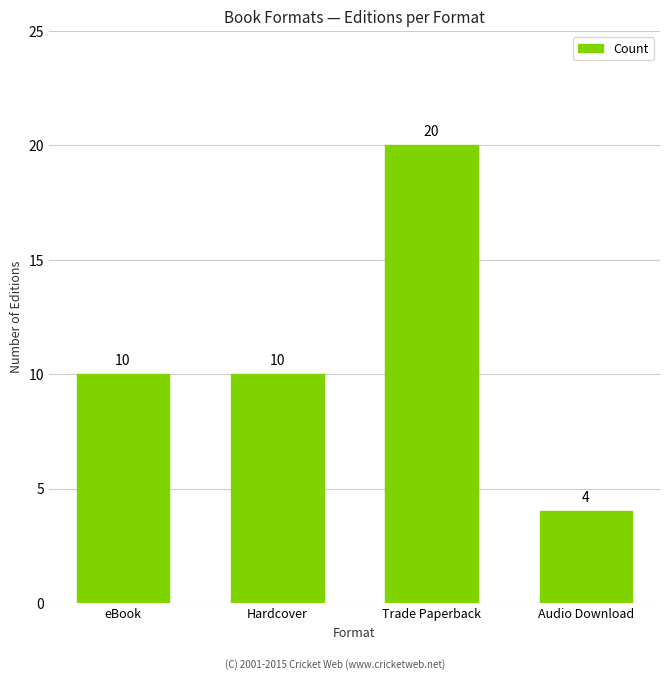

What is the label of the 2nd bar from the right?

Trade Paperback